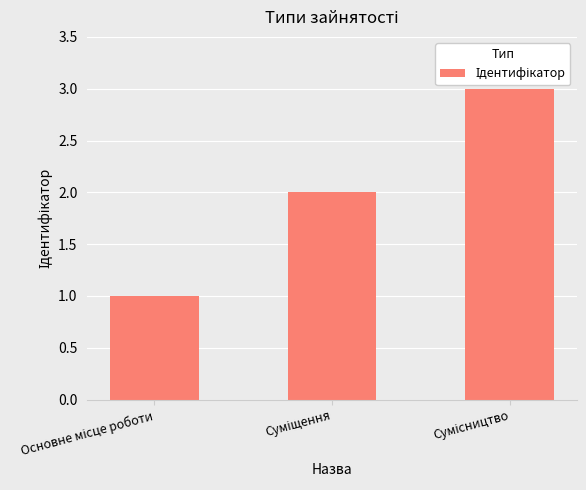

What is the greatest value displayed?

3